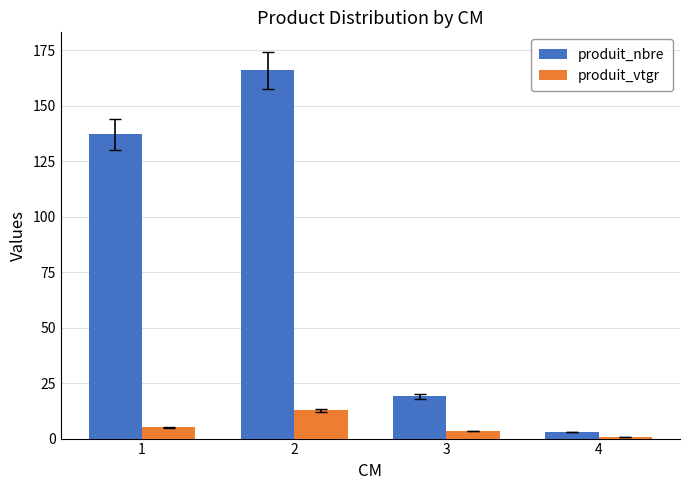

Reading left to right, list all the values displayed in this chart.

produit_nbre: 137.0	166.0	19.0	3.0
produit_vtgr: 5.1	12.7	3.4	0.8